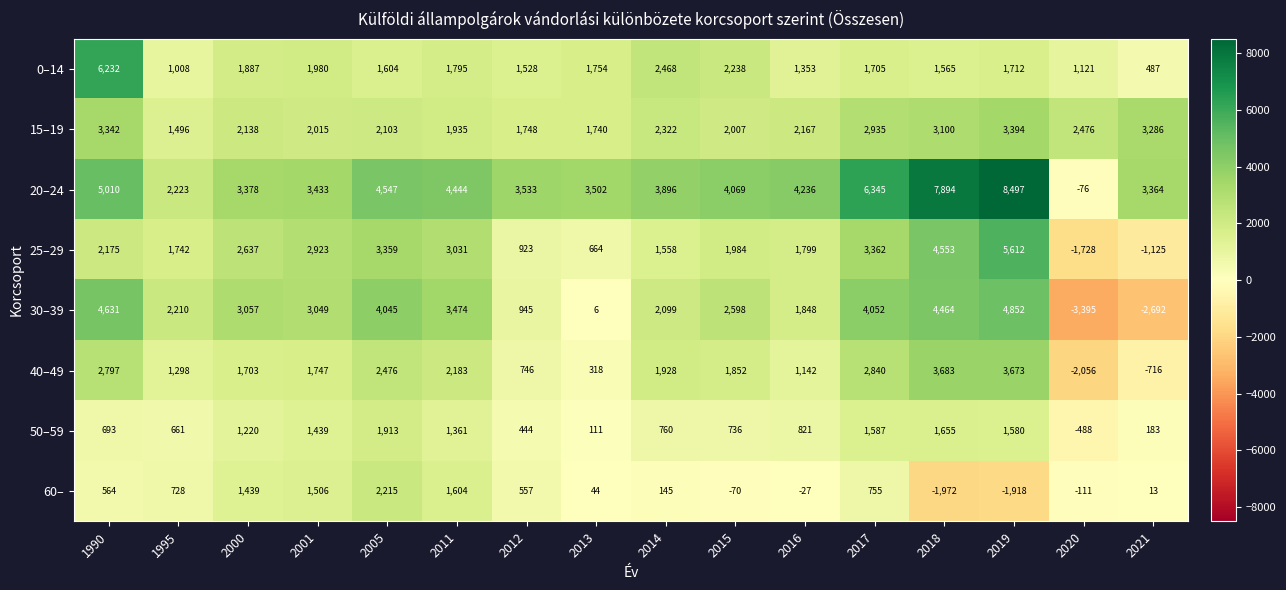

Rank the series at 2021 from lowest to highest value.

30–39, 25–29, 40–49, 60–, 50–59, 0–14, 15–19, 20–24